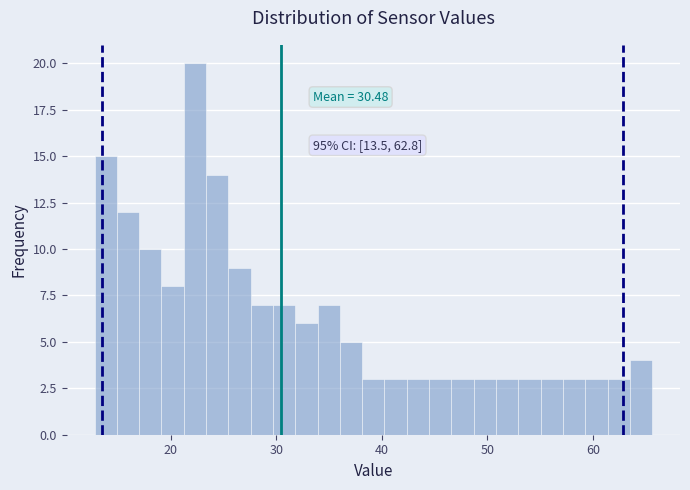

Read against the x-axis, roughly where is the centre of the tallest bar?

22